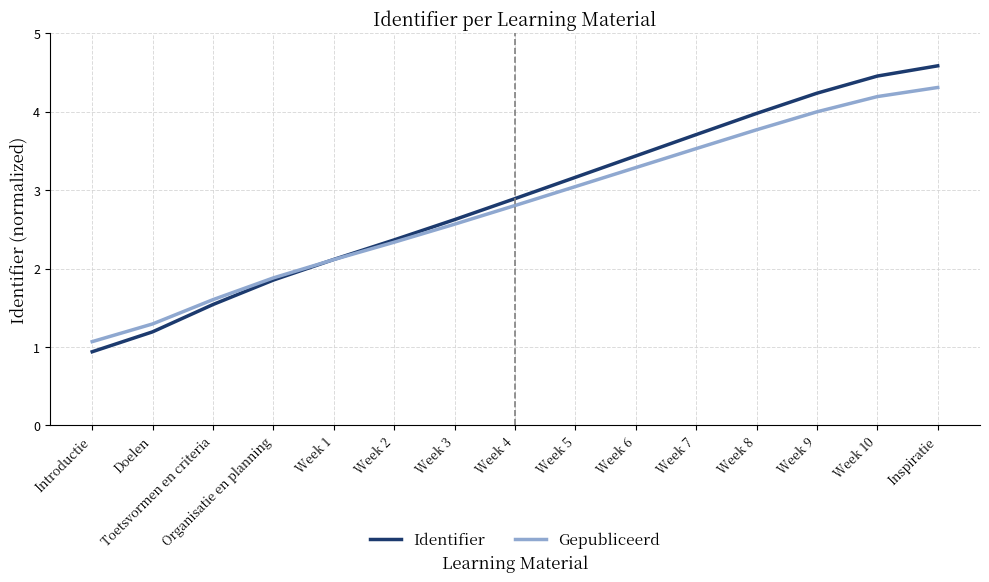

At which label does Gepubliceerd first exceed 2?

Week 1